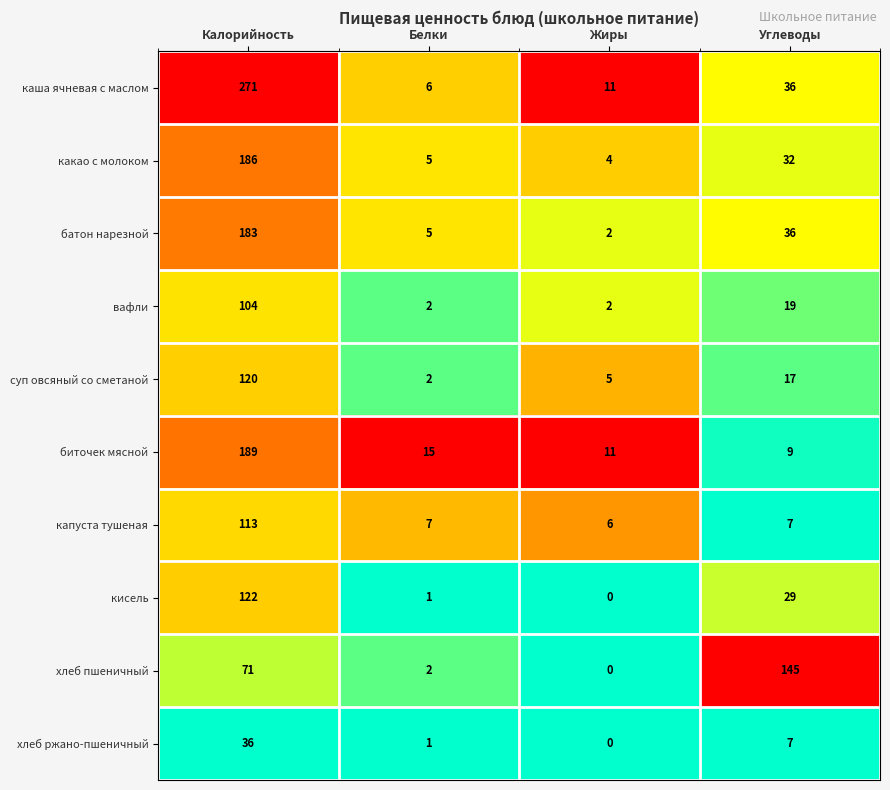

What is the total value across all series at Калорийность?

1395